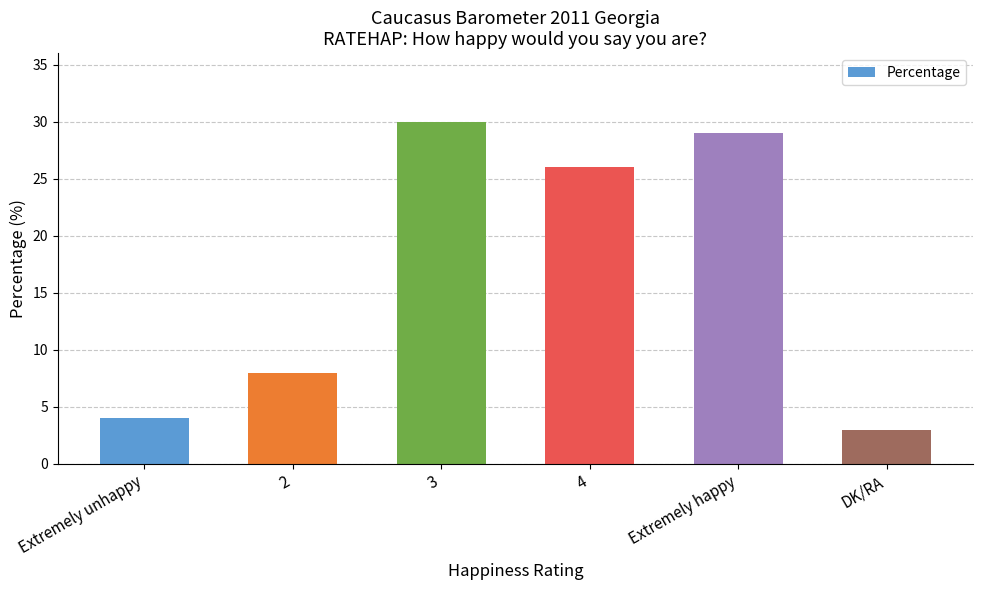

Which label corresponds to the largest value in the chart?

3